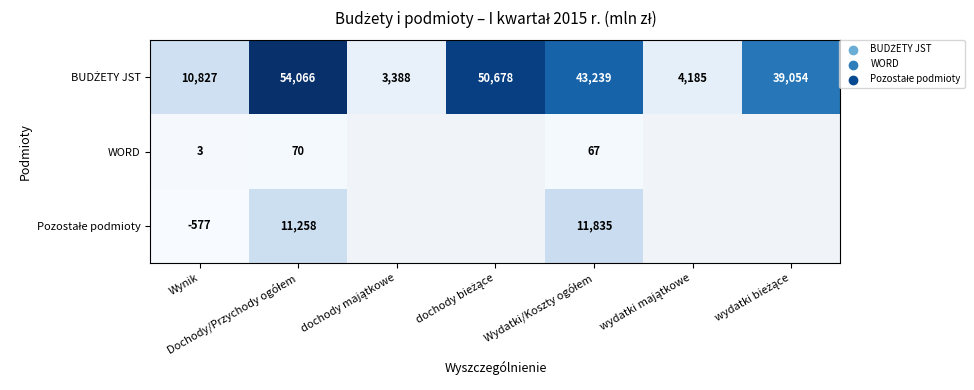

List the series in order of their peak value, lowest first.

WORD, Pozostałe podmioty, BUDŻETY JST